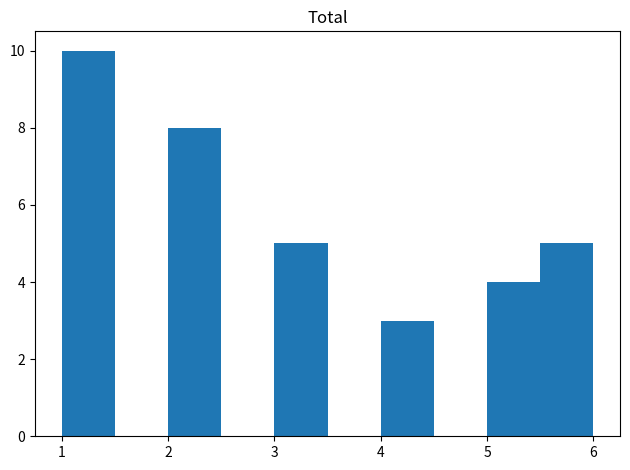

Reading left to right, list every bar in this chart as the range it spans on the x-axis followed by its height. The values are not printed on the chart, so give them approximately, as read against the axis.

1.0 to 1.5: 10
1.5 to 2.0: 0
2.0 to 2.5: 8
2.5 to 3.0: 0
3.0 to 3.5: 5
3.5 to 4.0: 0
4.0 to 4.5: 3
4.5 to 5.0: 0
5.0 to 5.5: 4
5.5 to 6.0: 5